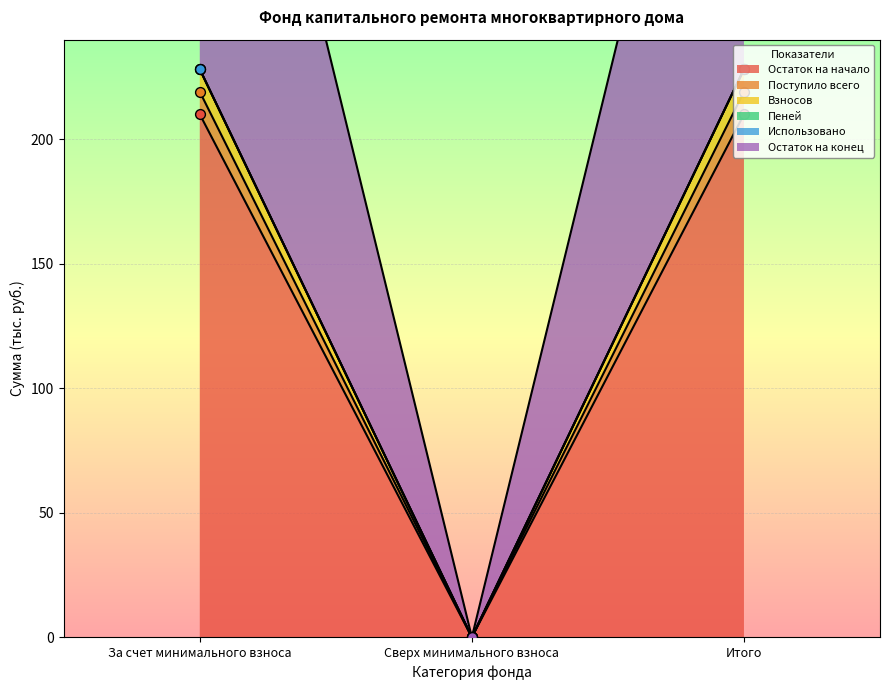

What is the total value across all series at Итого?

1086.3